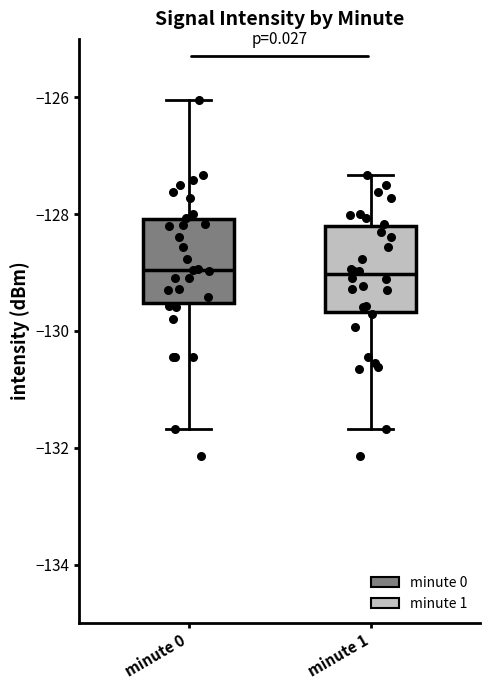

Where does the median line of the box for minute 1 sit on the y-axis? The values are not printed on the chart, so give them approximately, as read against the axis.

-129.0